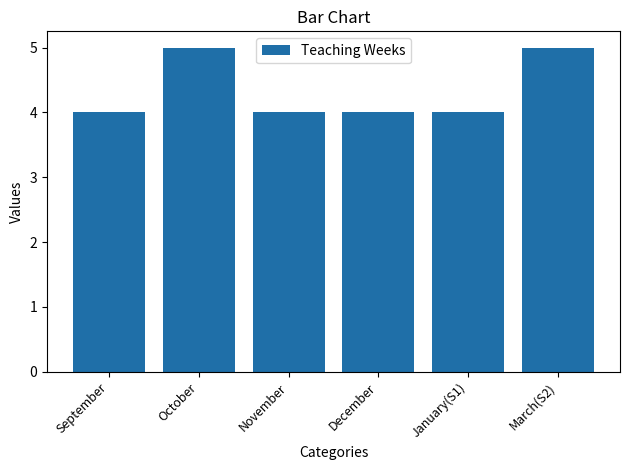

What position from the right is December?

3